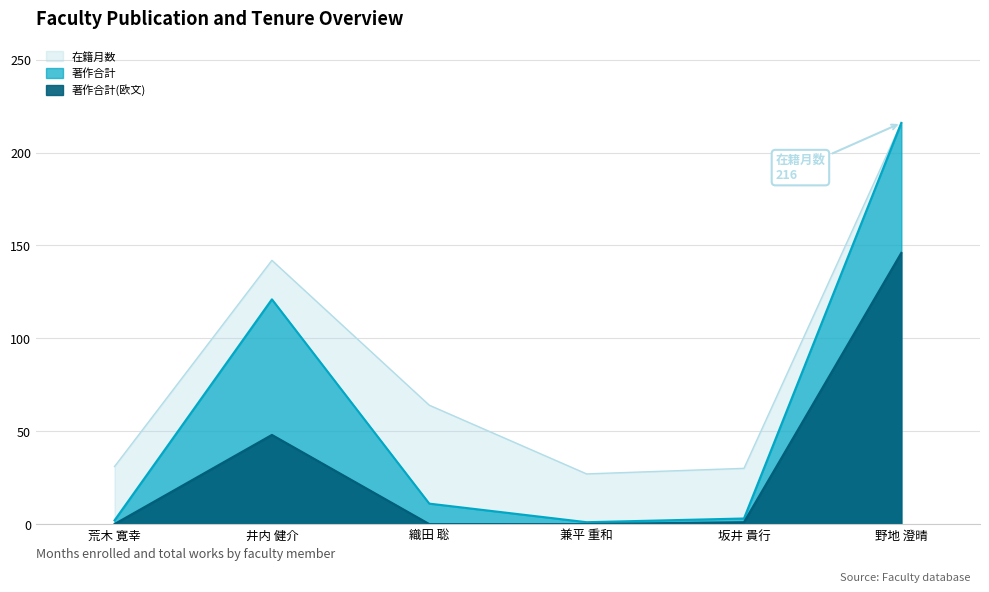

True or false: 著作合計(欧文) and 在籍月数 cross at least once.

False